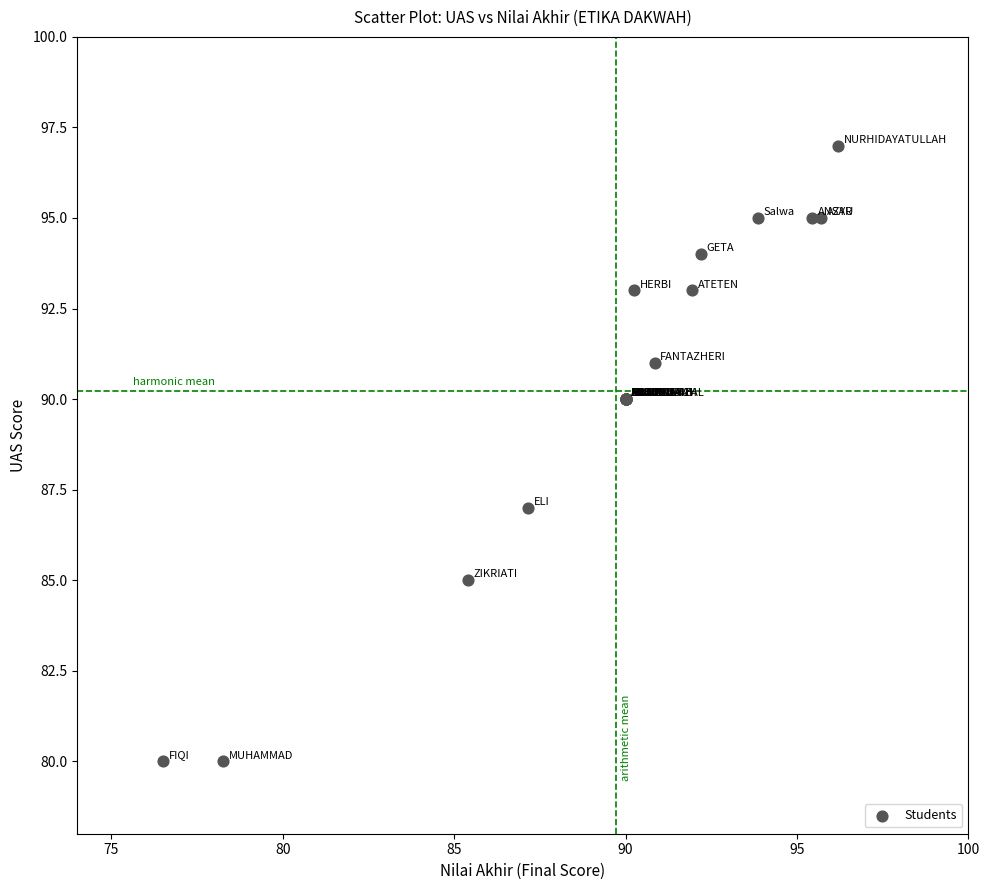

What Y value in the scatter plot is closest to 88?

87